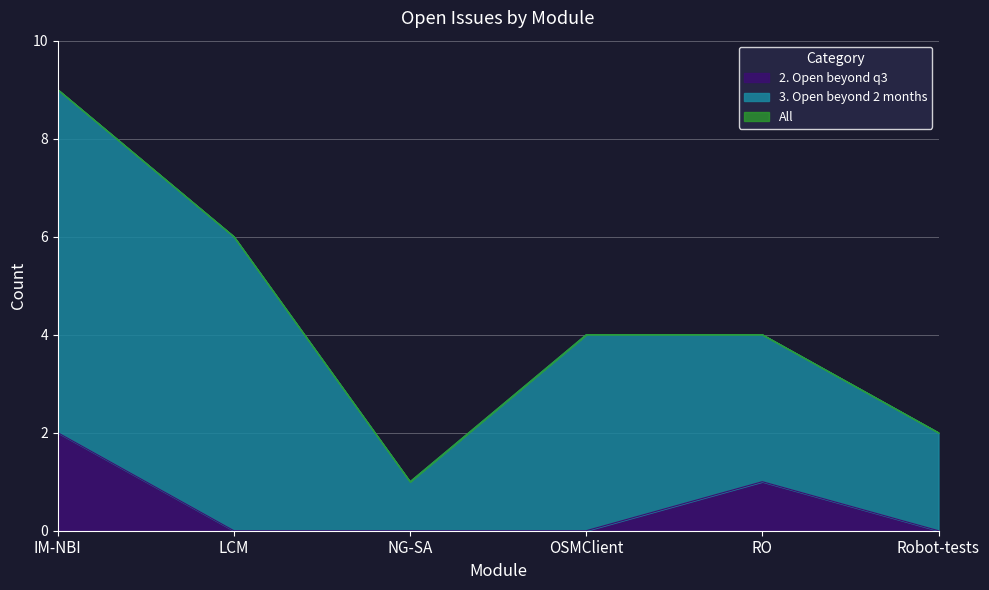

Where is the first local maximum for 2. Open beyond q3?

RO